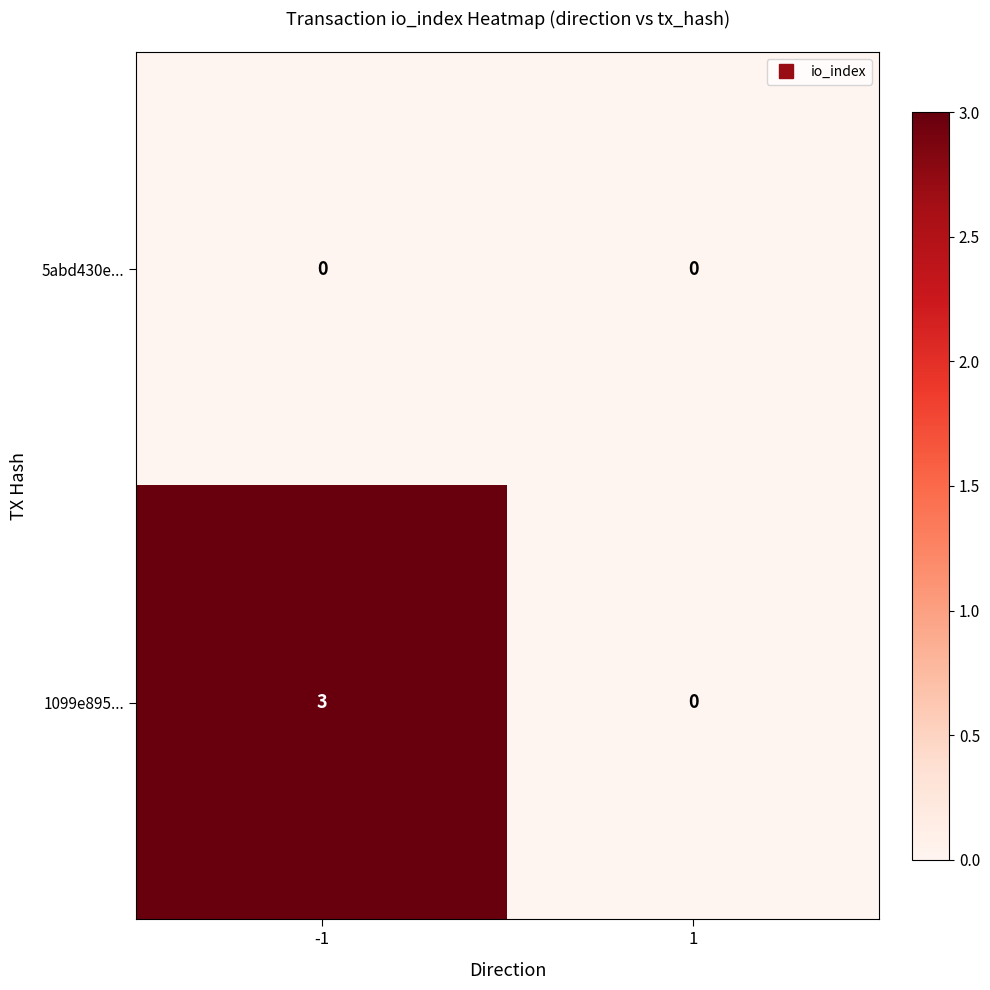

What is the difference between the highest and lowest values at -1?

3